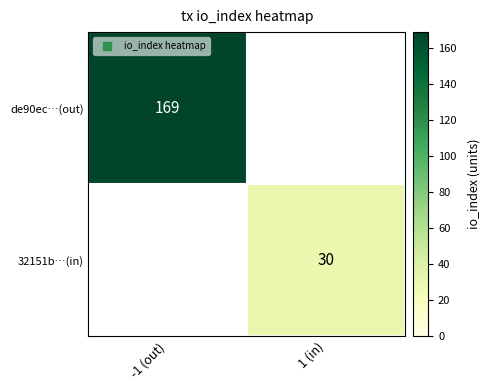

Is it true that de90ec…(out) equals 41 at -1 (out)?

False